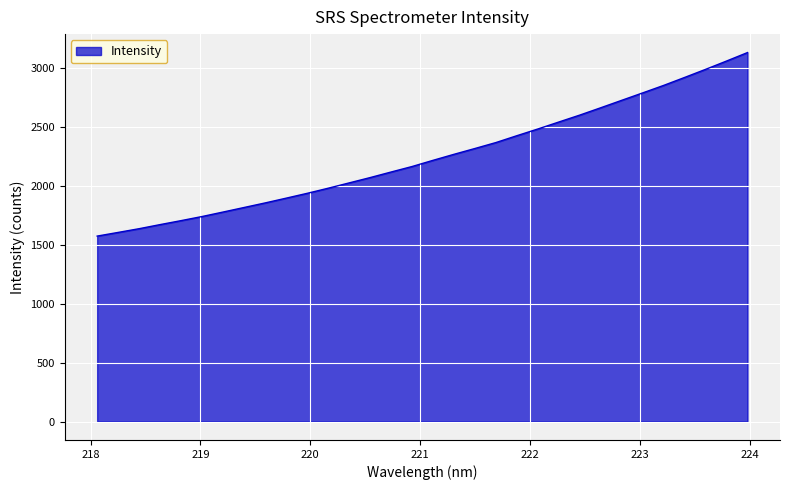

What is the maximum value shown in the chart?

3128.9